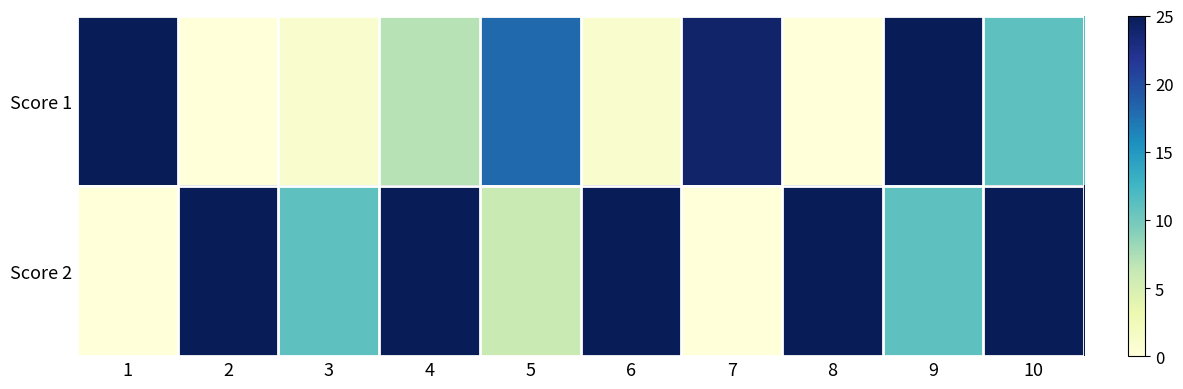

Which series has the largest range (max minus min)?

Score 1